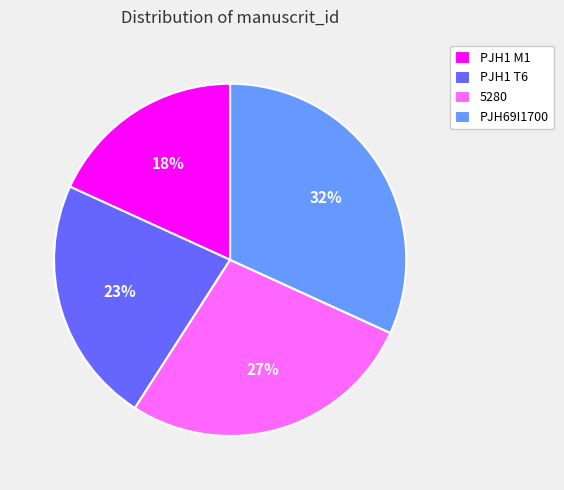

To the nearest percent, what is the difference between the PJH1 M1 and PJH1 T6 slice percentages?

5%